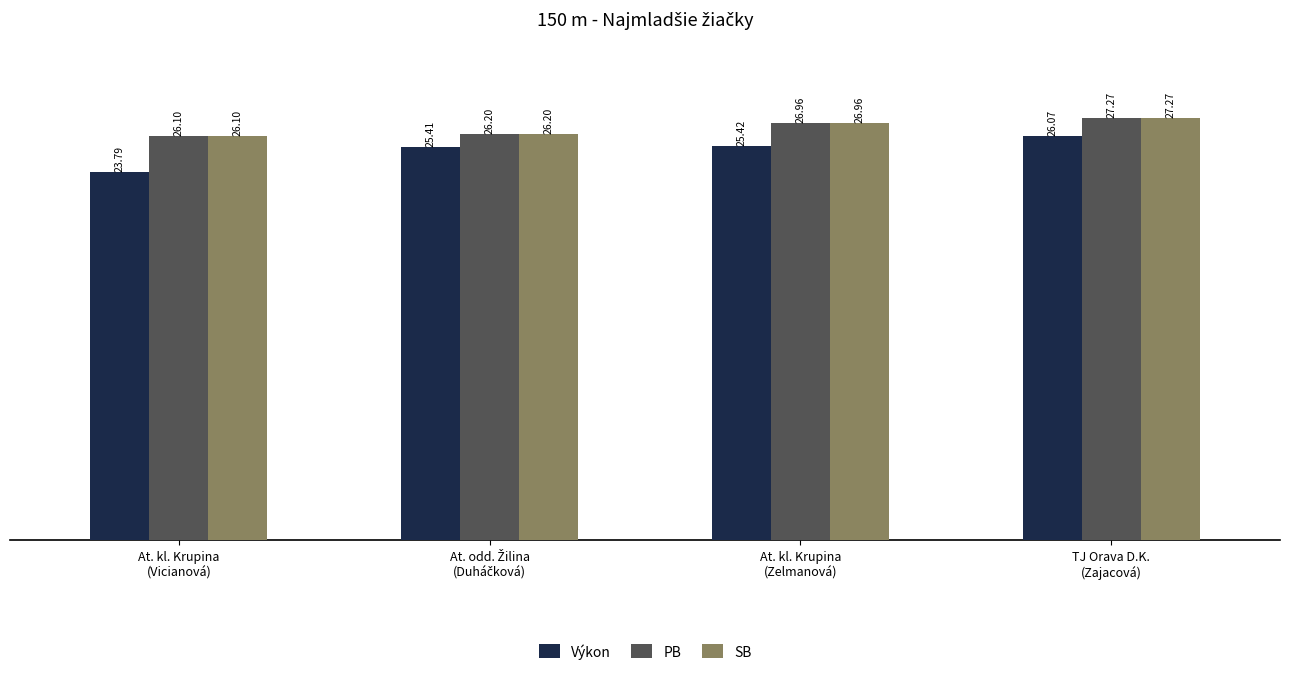

What is the difference between the maximum and second lowest values in the Výkon series?

0.7